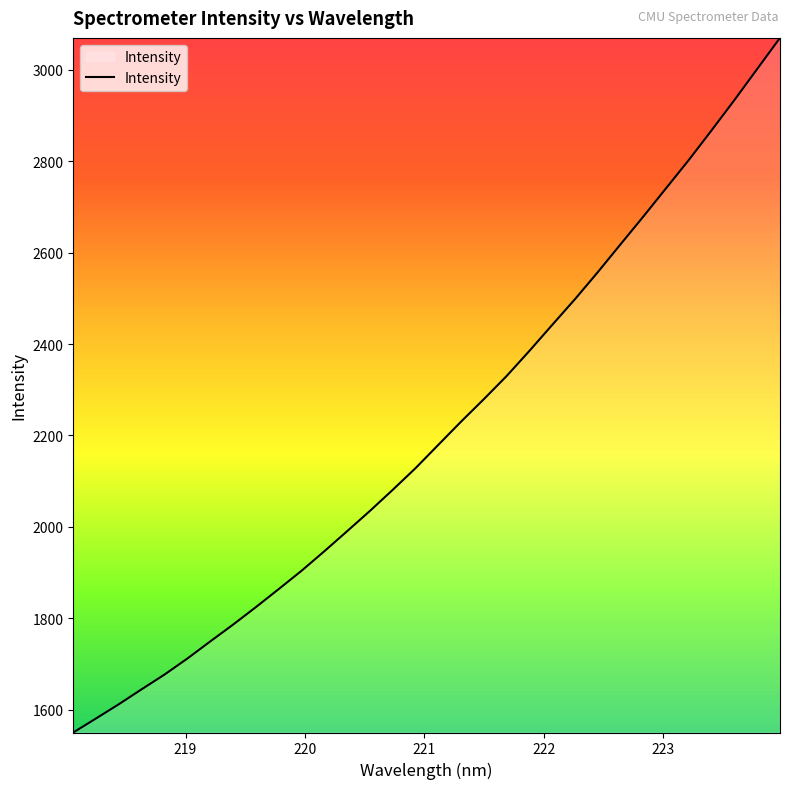

What is the smallest value displayed?

1550.2